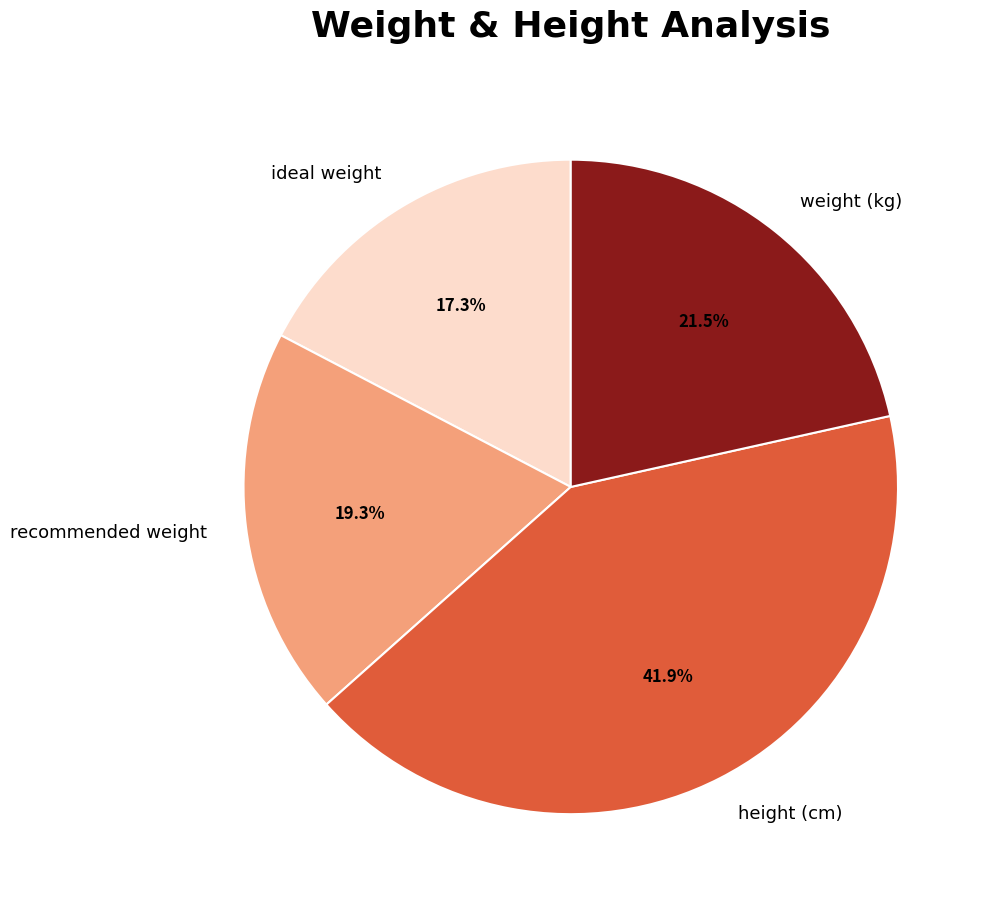

To the nearest percent, what percentage of the pie is height (cm)?

42%